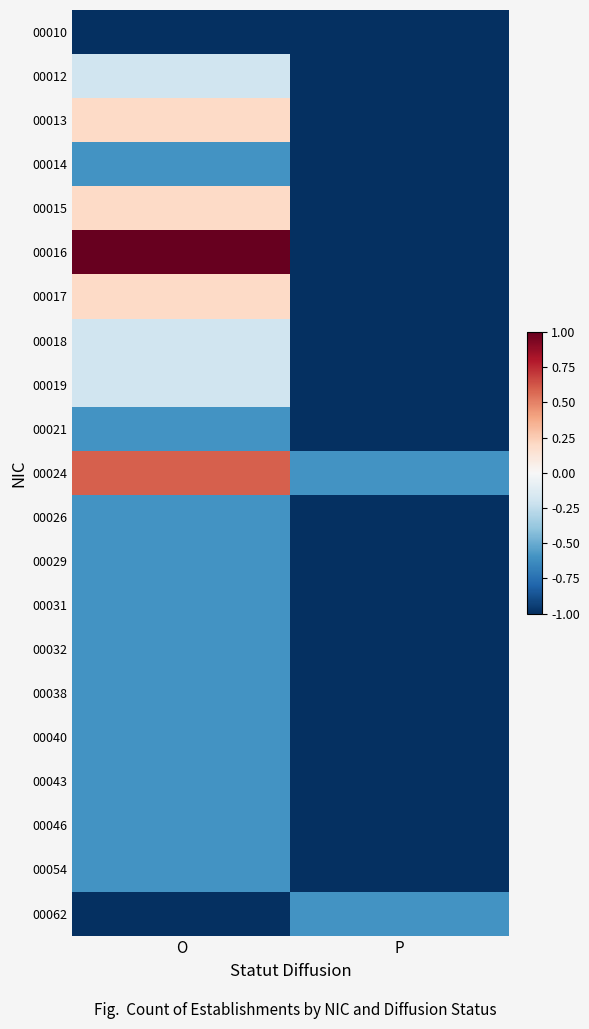

Rank the series by their maximum value, from highest to lowest.

00016, 00024, 00013, 00015, 00017, 00012, 00018, 00019, 00014, 00021, 00026, 00029, 00031, 00032, 00038, 00040, 00043, 00046, 00054, 00062, 00010